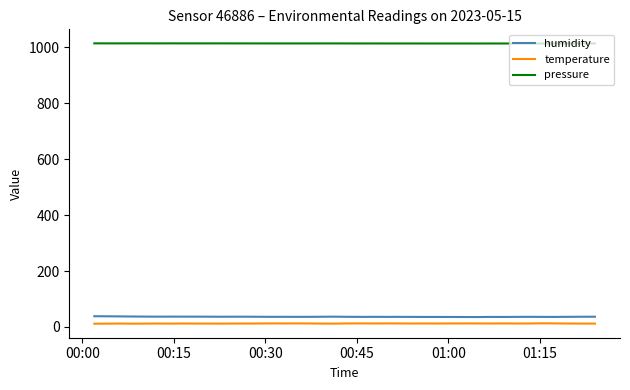

What is the greatest value displayed?

1013.6